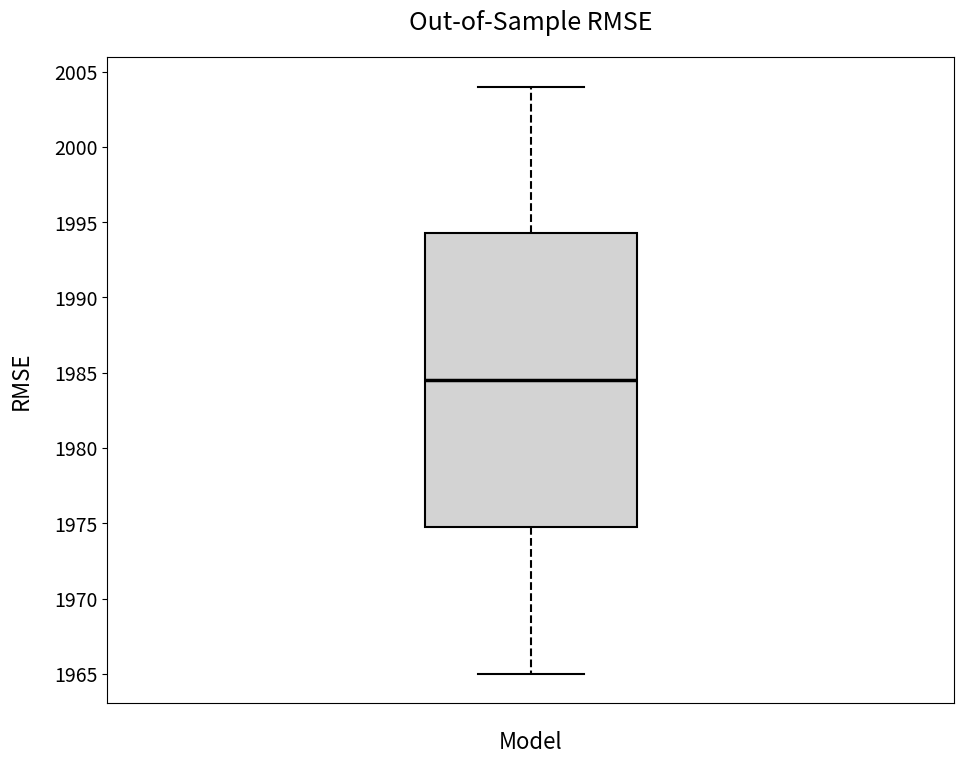

Transcribe this box plot: give where the median line is, the range the box spans, and where the two whiskers end, as read against the y-axis. The values are not printed on the chart, so give them approximately, as read against the axis.

median 1984.5, box 1975.0 to 1994.5, whiskers 1965.0 to 2004.0